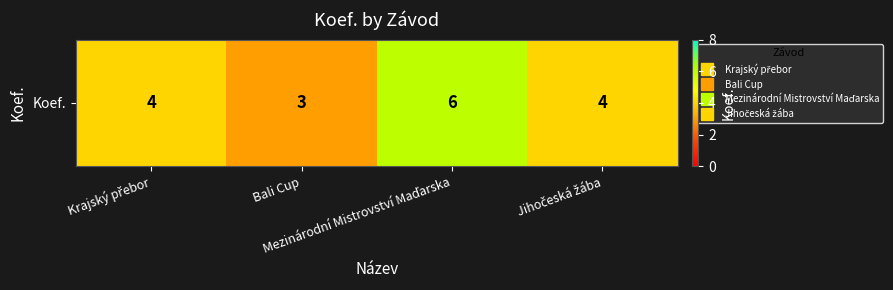

Between Mezinárodní Mistrovství Maďarska and Krajský přebor, which is larger?

Mezinárodní Mistrovství Maďarska